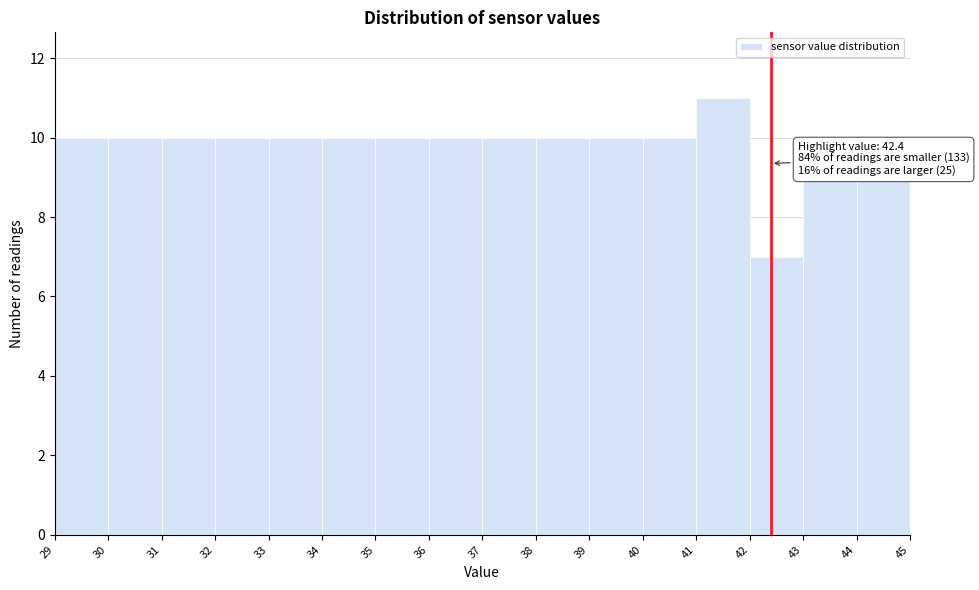

Which range on the x-axis has the tallest bar?

41 to 42